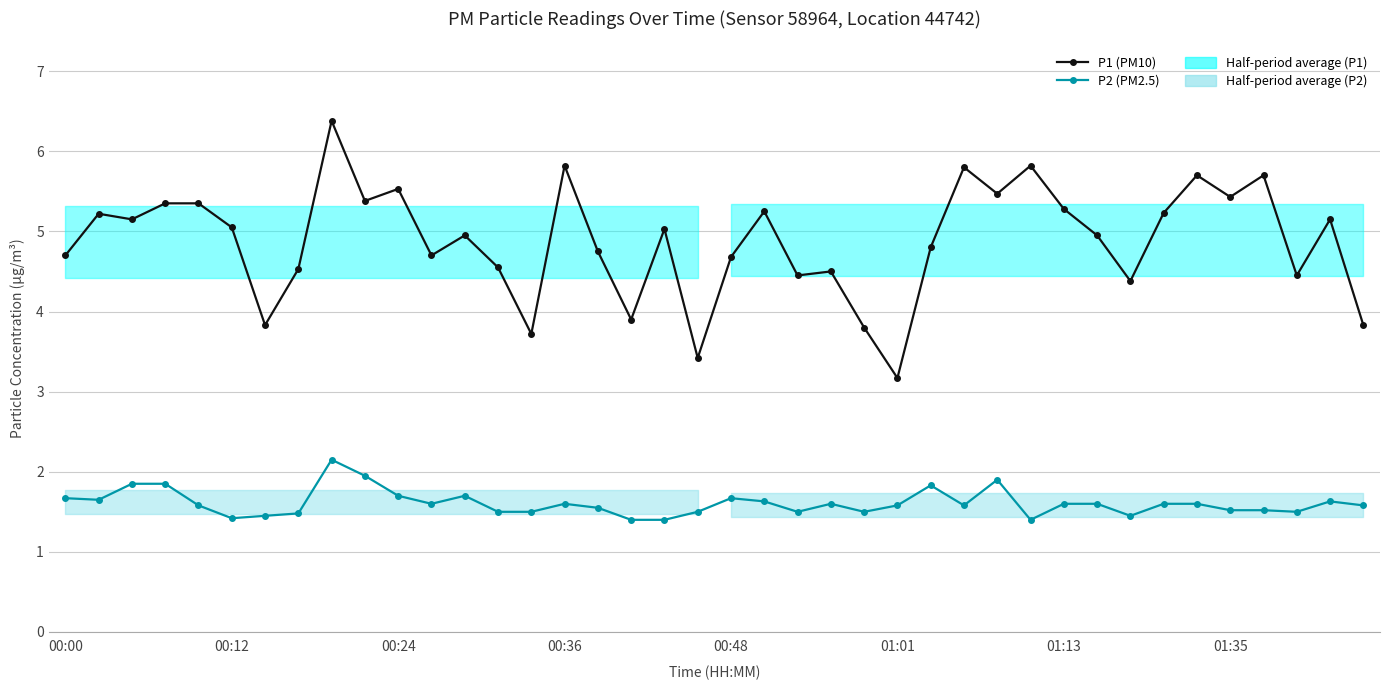

At 13, list the series in order from smallest to largest.

P2 (PM2.5), P1 (PM10)